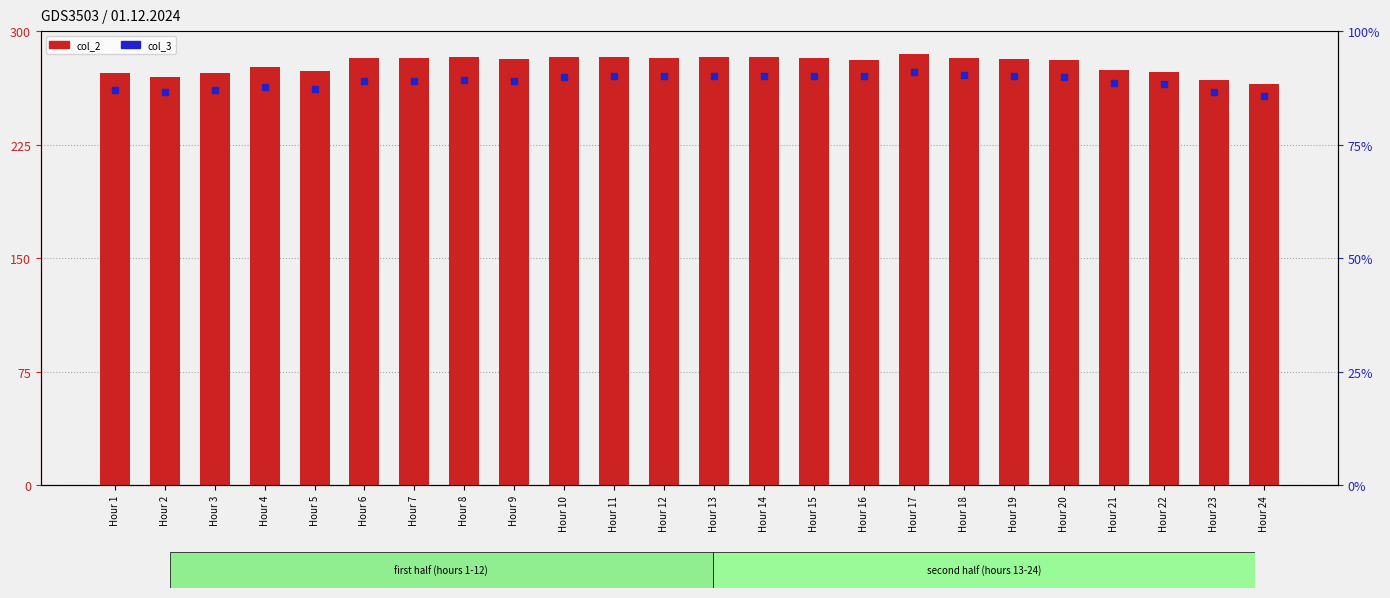

What is the total value across all series at Hour 2?

356.2